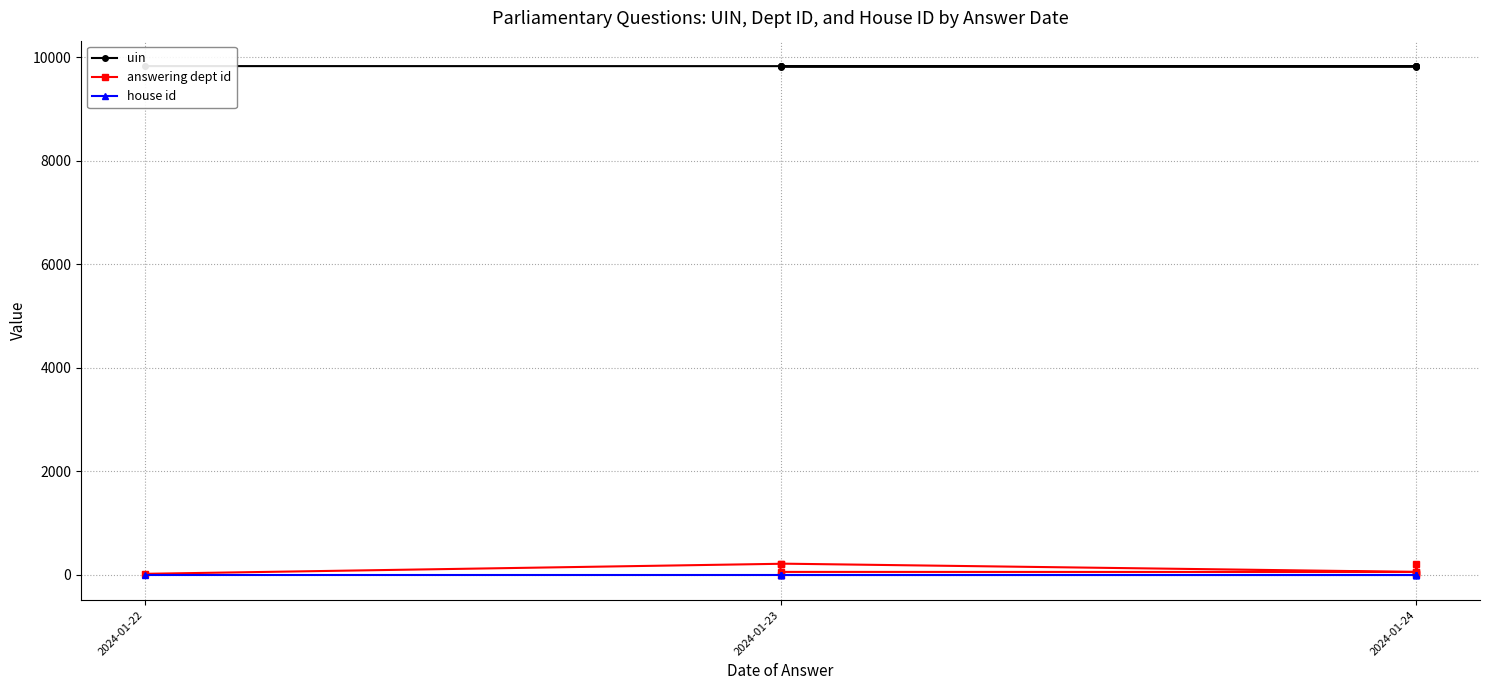

How many distinct data groups are displayed?

3